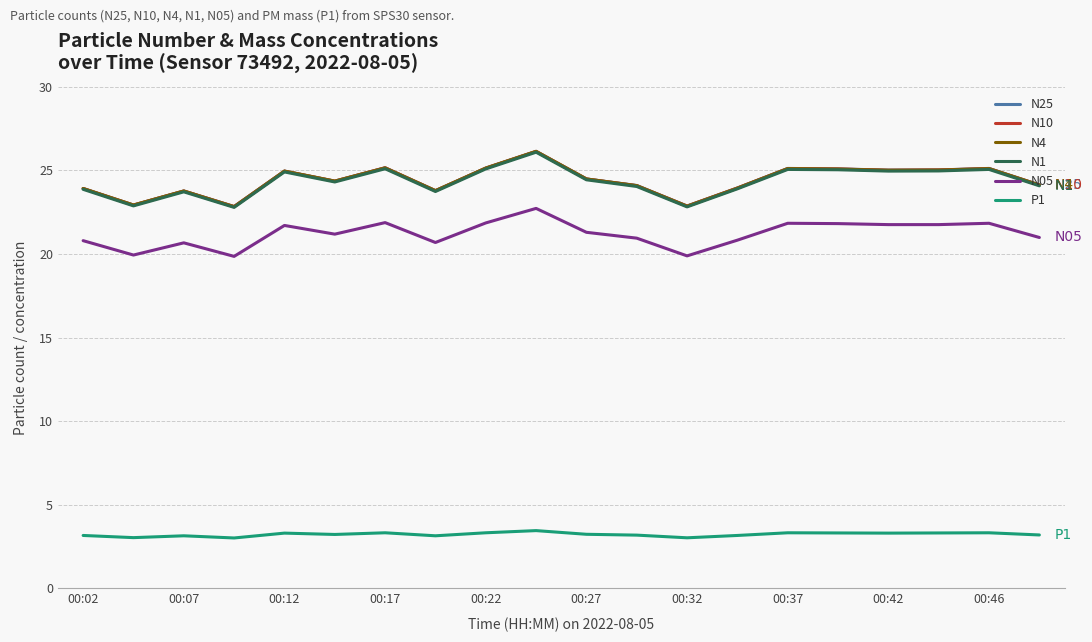

In P1, how many points are higher than both neighbors (excluding endpoints)?

6